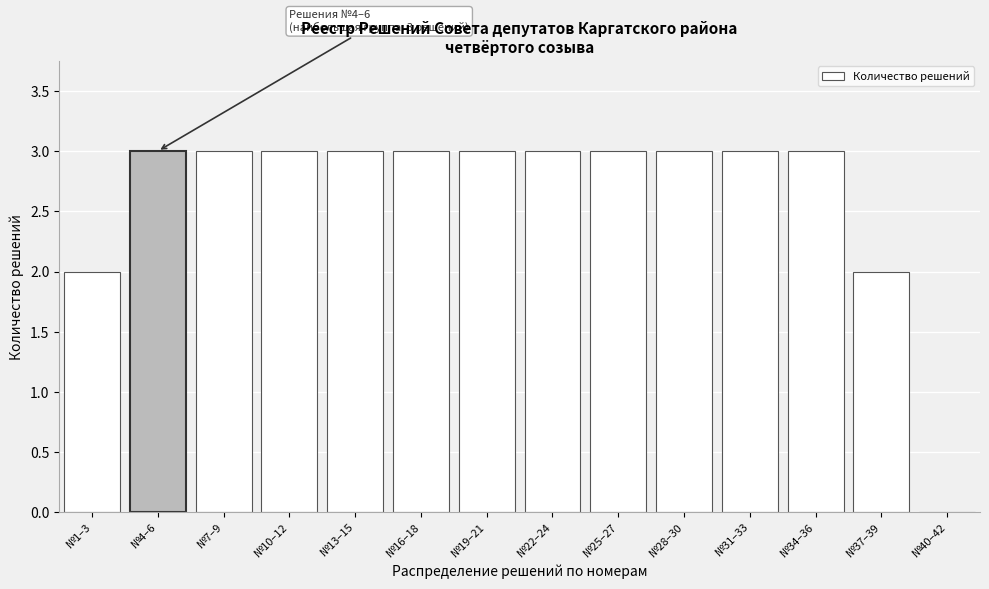

Reading right to left, what are all the values shown in this chart?

№40–42=0	№37–39=2	№34–36=3	№31–33=3	№28–30=3	№25–27=3	№22–24=3	№19–21=3	№16–18=3	№13–15=3	№10–12=3	№7–9=3	№4–6=3	№1–3=2